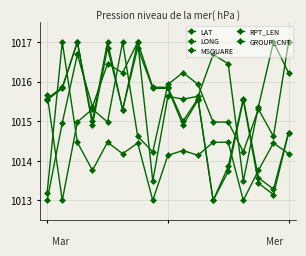

What is the value of the LAT point at the 2nd from the left?

1015.0